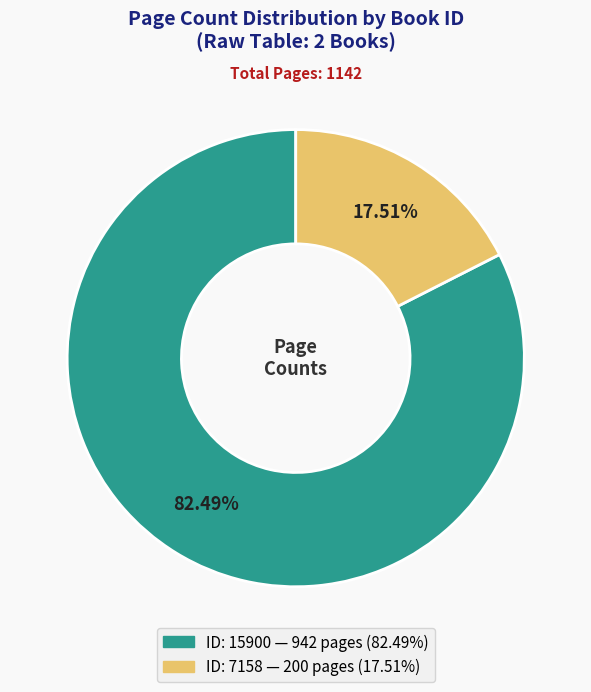

Is there a majority slice in this chart?

Yes